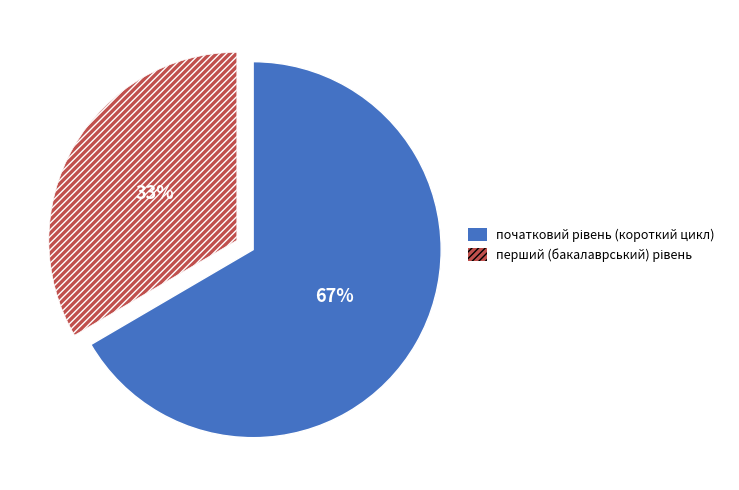

To the nearest percent, what is the average slice percentage?

50%